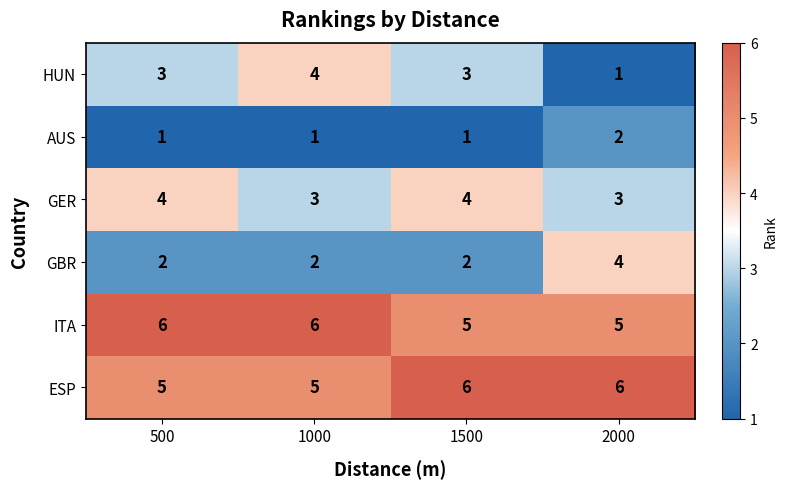

Count the number of categories in the chart.

4